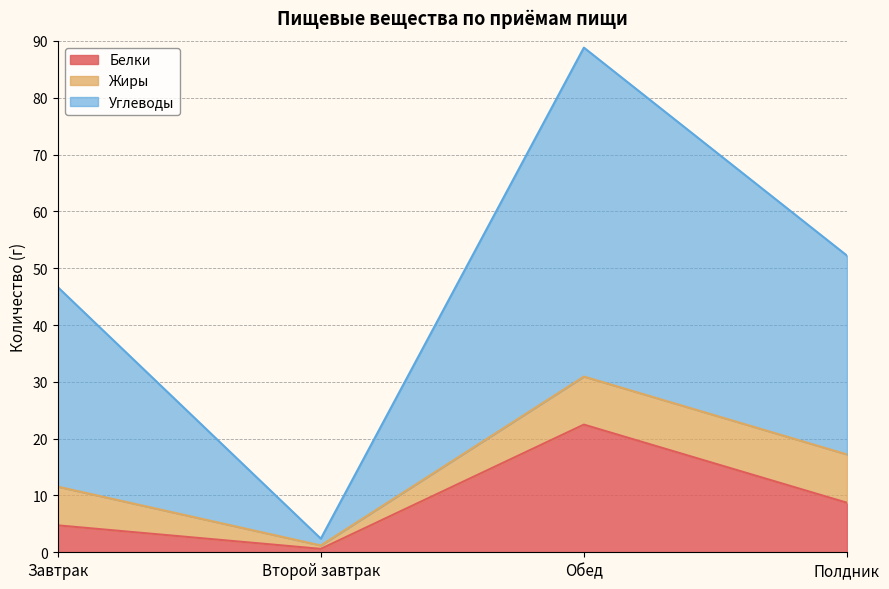

What is the lowest value of the Белки series?

0.6